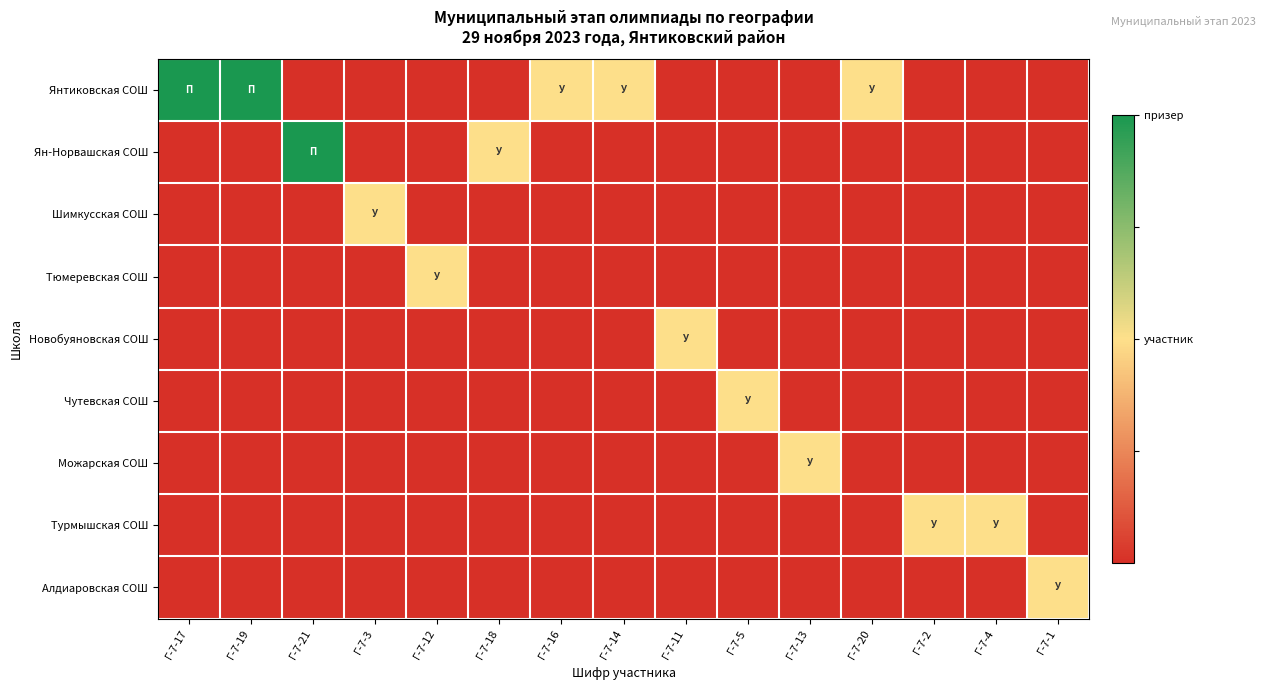

Which has a higher value, Г-7-21 or Г-7-2?

Г-7-21